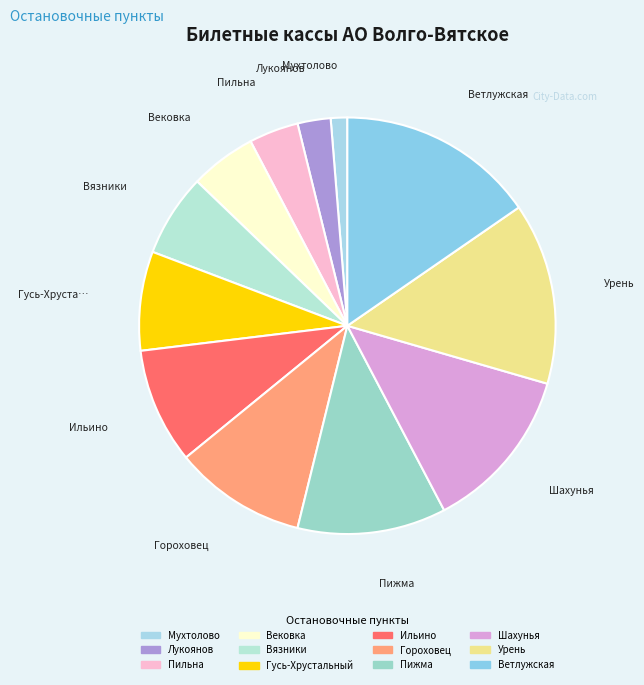

To the nearest percent, what is the difference between the largest and smallest slice percentages?

14%